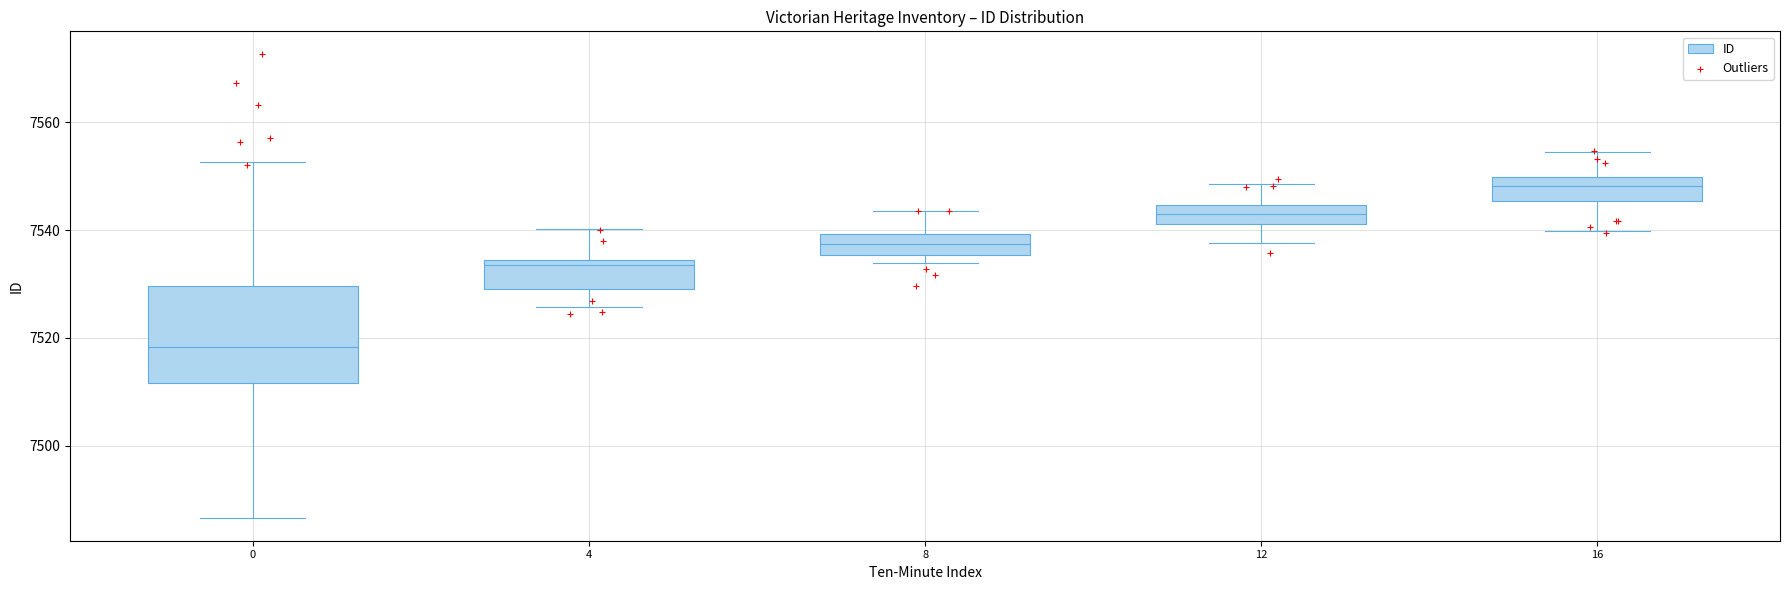

Reading left to right, transcribe this box plot: for each box, give where its median line is, the range the box spans, and where its two whiskers end, as read against the y-axis. The values are not printed on the chart, so give them approximately, as read against the axis.

0: median 7518, box 7512 to 7530, whiskers 7486 to 7552
4: median 7534 (just below the box's upper edge), box 7530 to 7534, whiskers 7526 to 7540
8: median 7538, box 7536 to 7540, whiskers 7534 to 7544
12: median 7542 (inside the box), box 7542 to 7544, whiskers 7538 to 7548
16: median 7548, box 7546 to 7550, whiskers 7540 to 7554